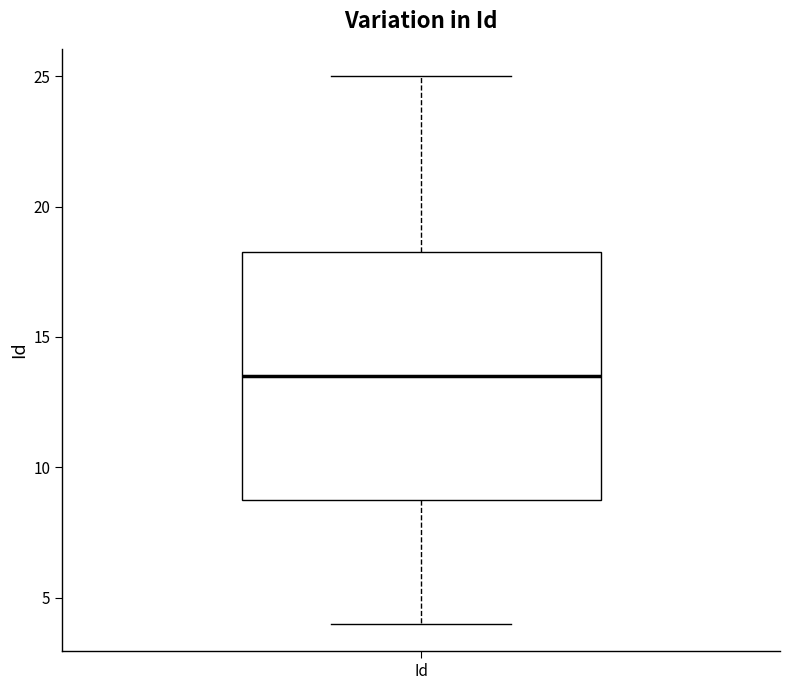

Read this box plot against the y-axis: the position of the median line, the range covered by the box, and the ends of both whiskers. The values are not printed on the chart, so give them approximately, as read against the axis.

median 13.5, box 9.0 to 18.5, whiskers 4.0 to 25.0